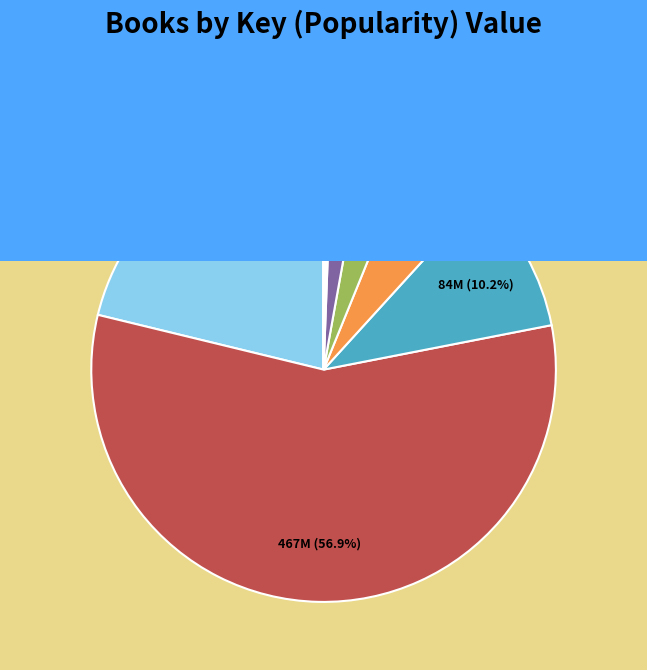

Is it true that Putting Like a Genius is 2% of the pie?

True